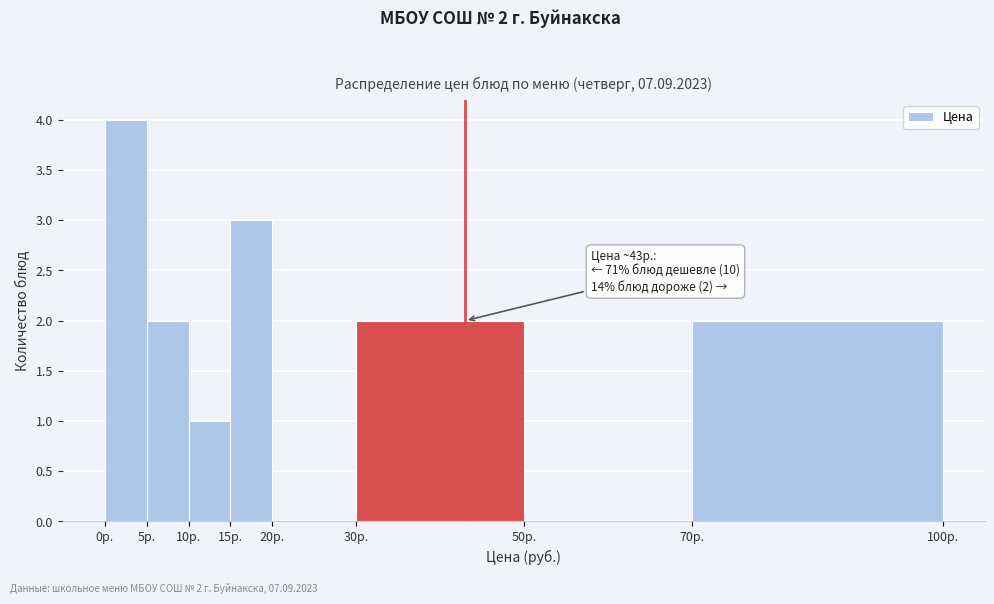

Which range on the x-axis has the tallest bar?

0 to 5